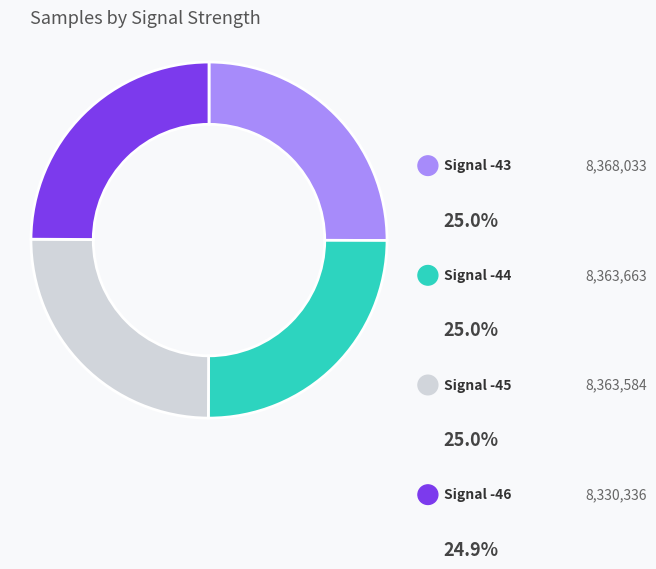

Rank the categories by value from lowest to highest.

Signal -46, Signal -45, Signal -44, Signal -43